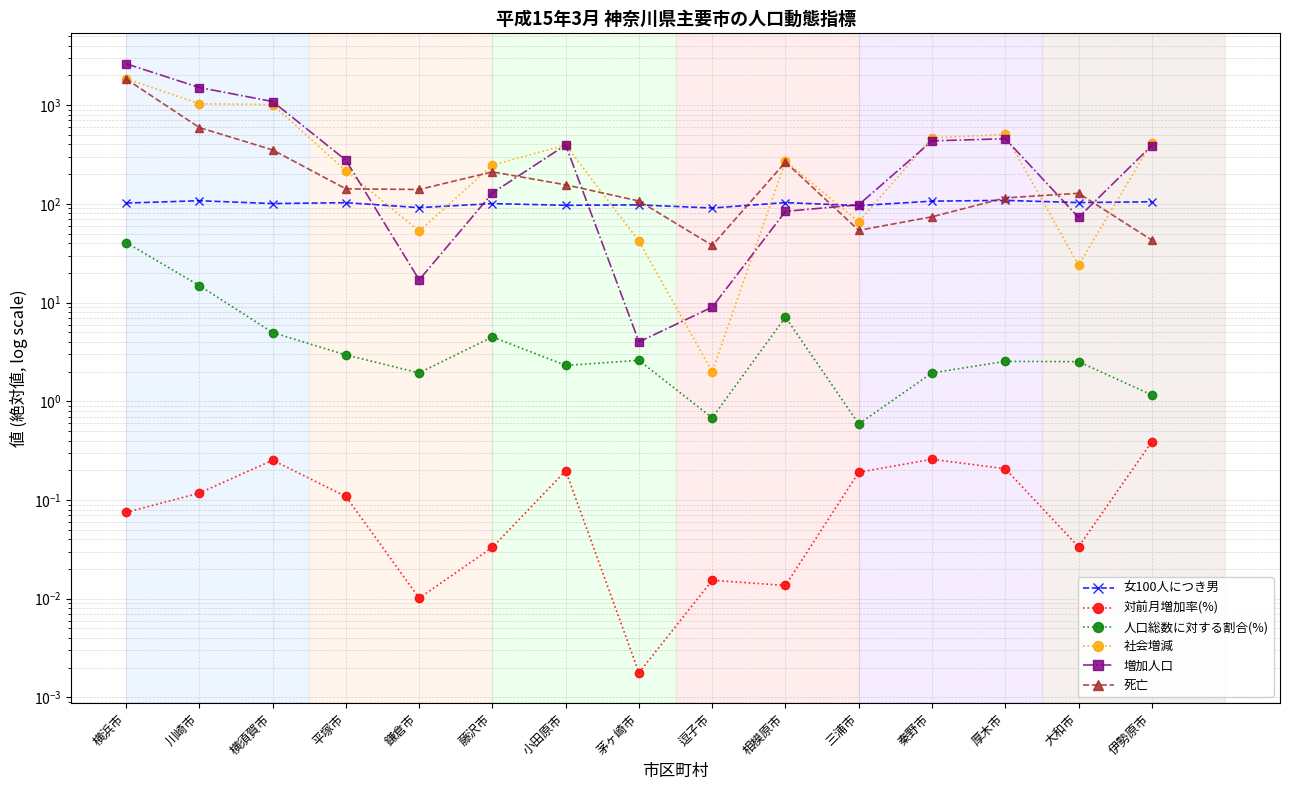

Where is the first local maximum for 女100人につき男?

川崎市